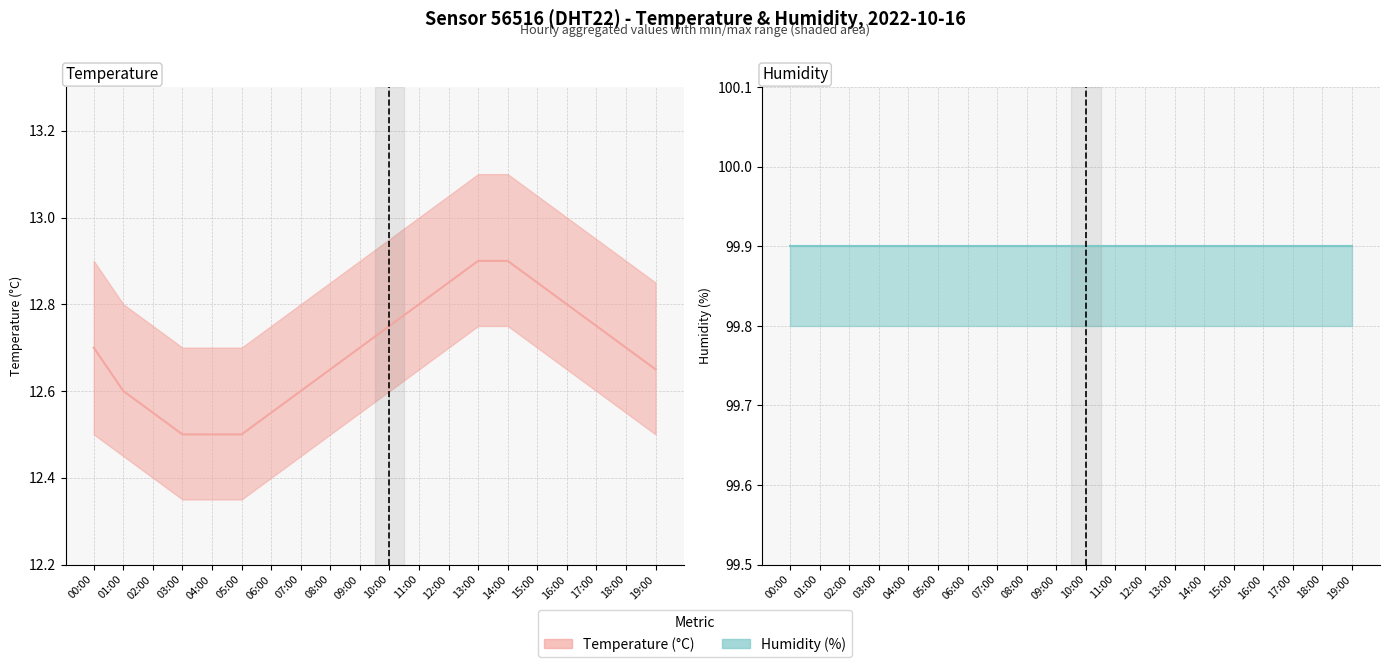

Is it true that temperature equals 12.7 at 00:00?

True